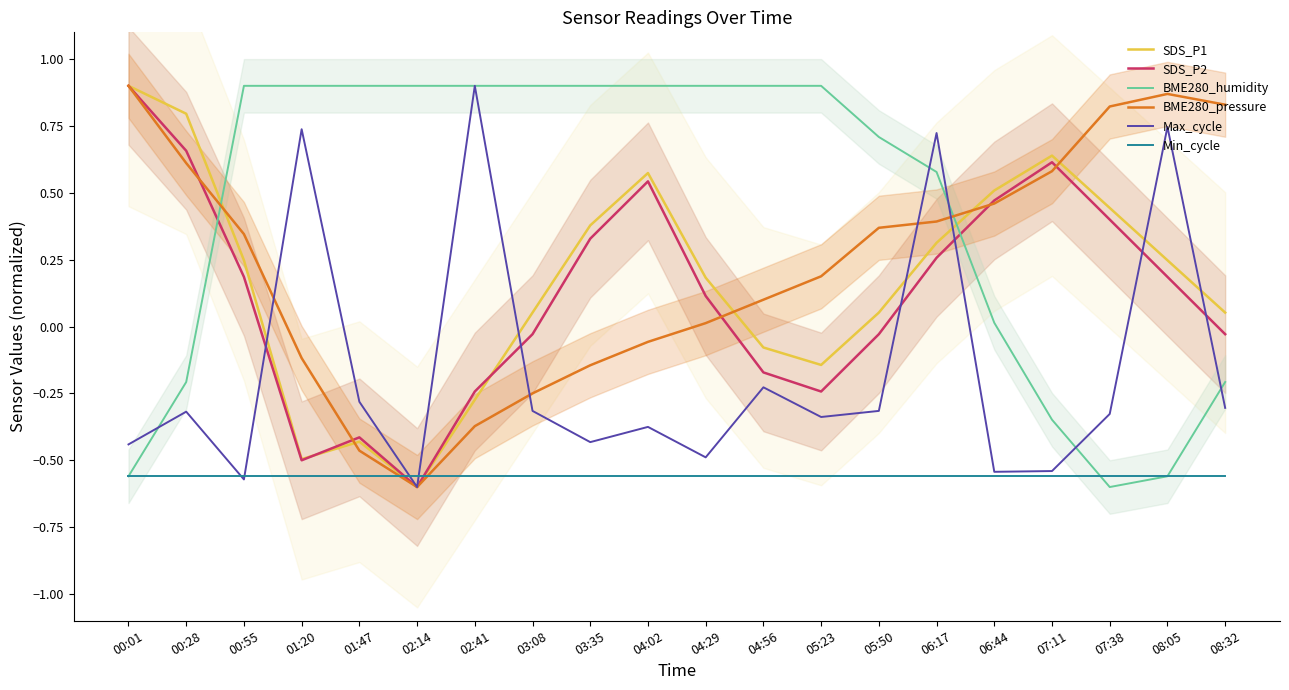

What is the maximum value shown in the chart?

0.9